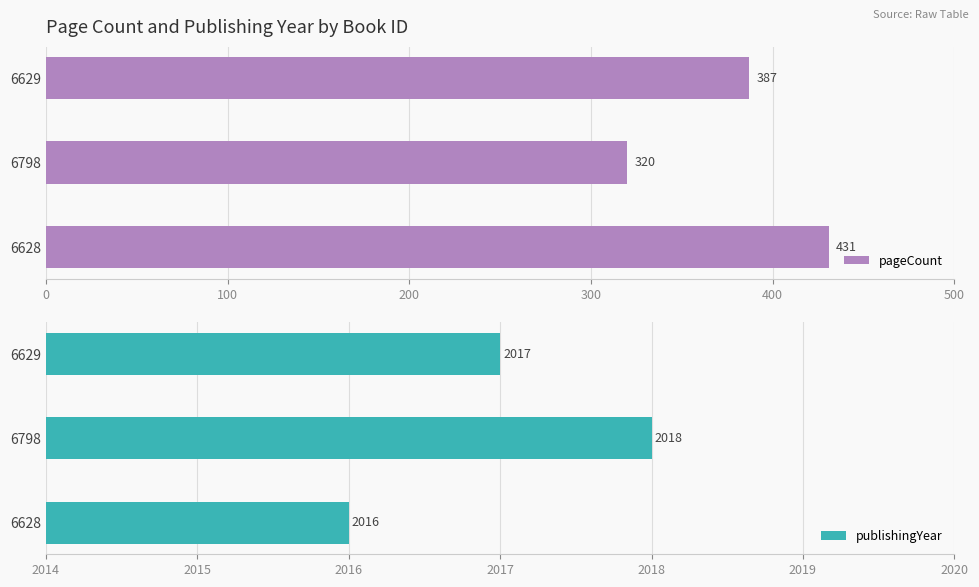

Are the bars grouped side by side (vs. stacked)?

Yes